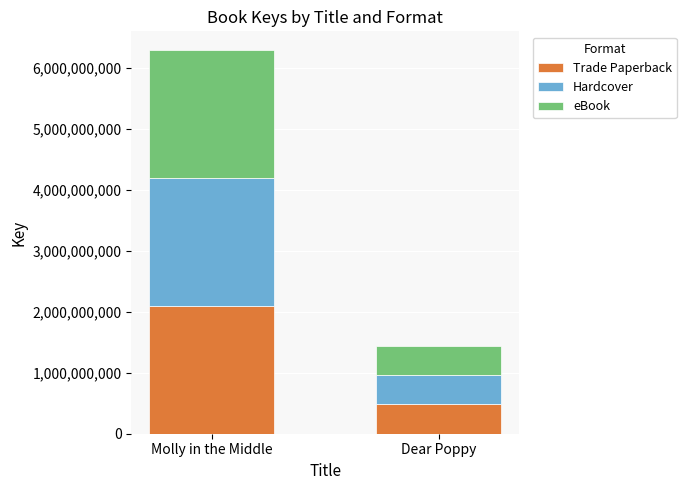

At which category is the sum across all series the highest?

Molly in the Middle